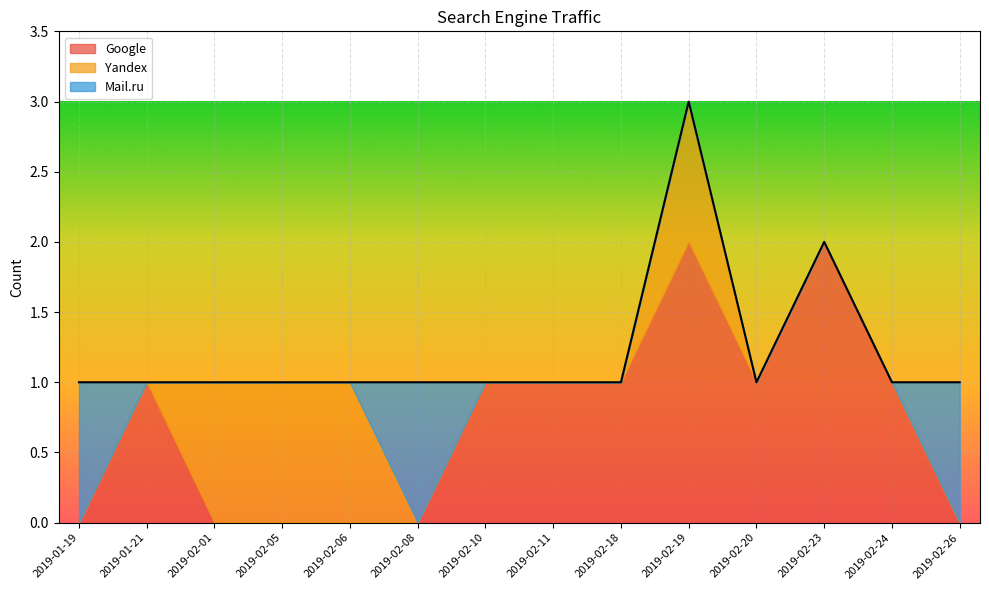

Does the chart display data point markers on the line(s)?

No